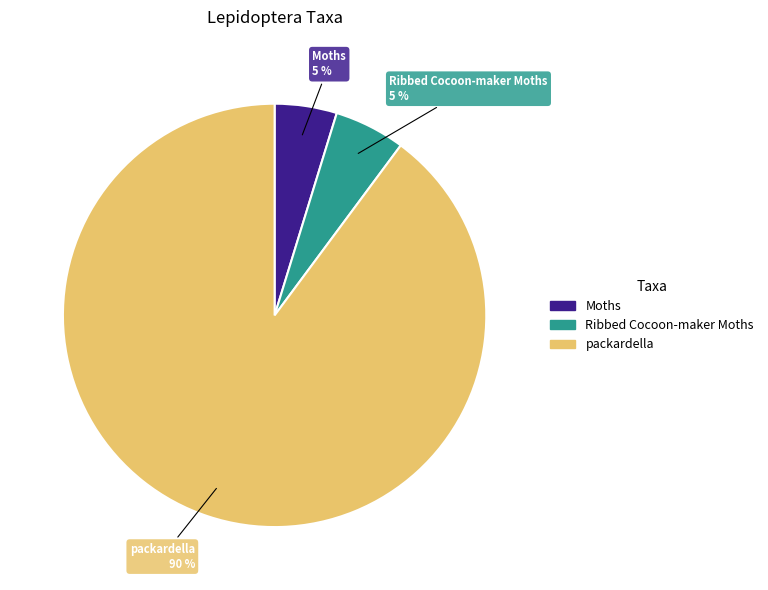

Does packardella represent more than half of the total?

Yes